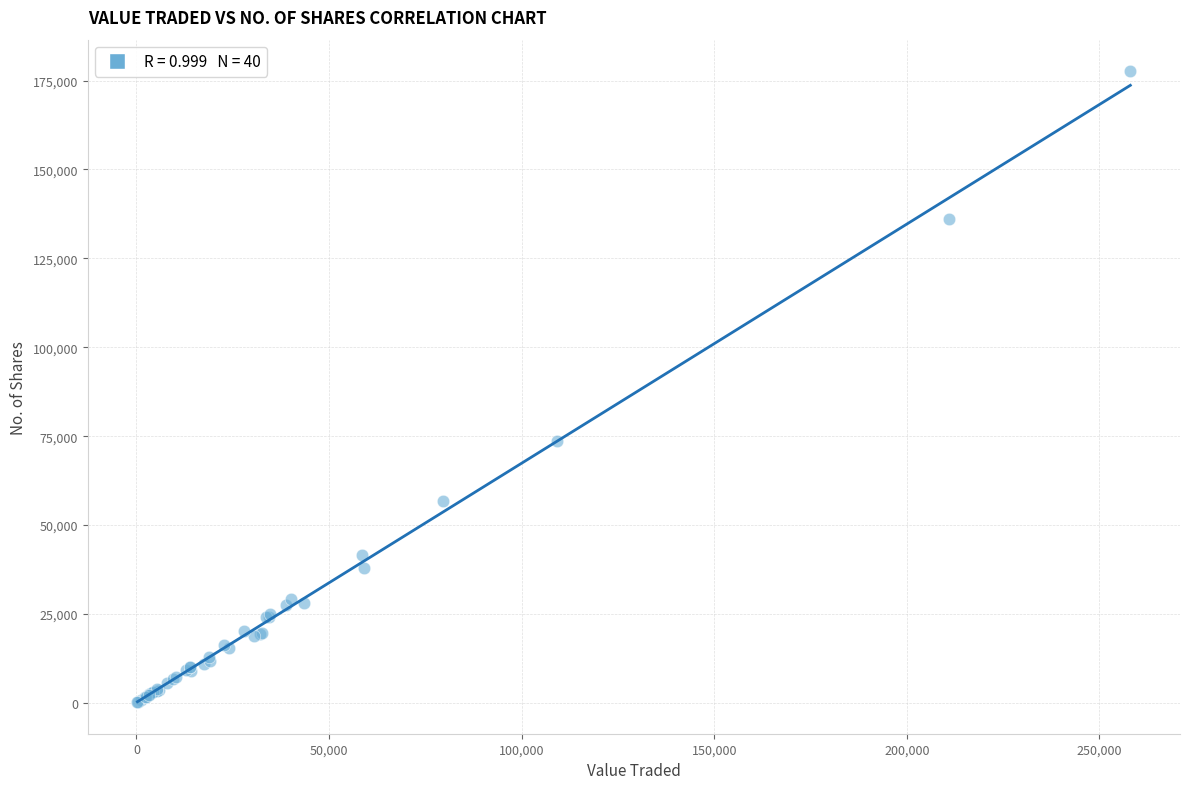

What Y value in the scatter plot is closest to 88906?

73547